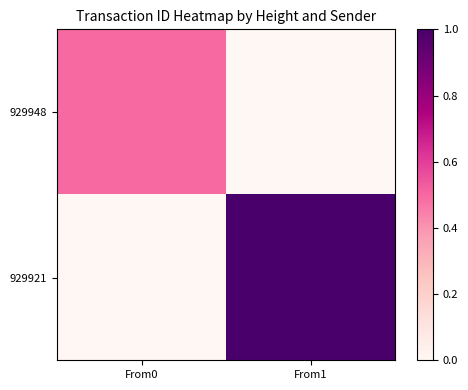

Which has a higher value, From1 or From0?

From0